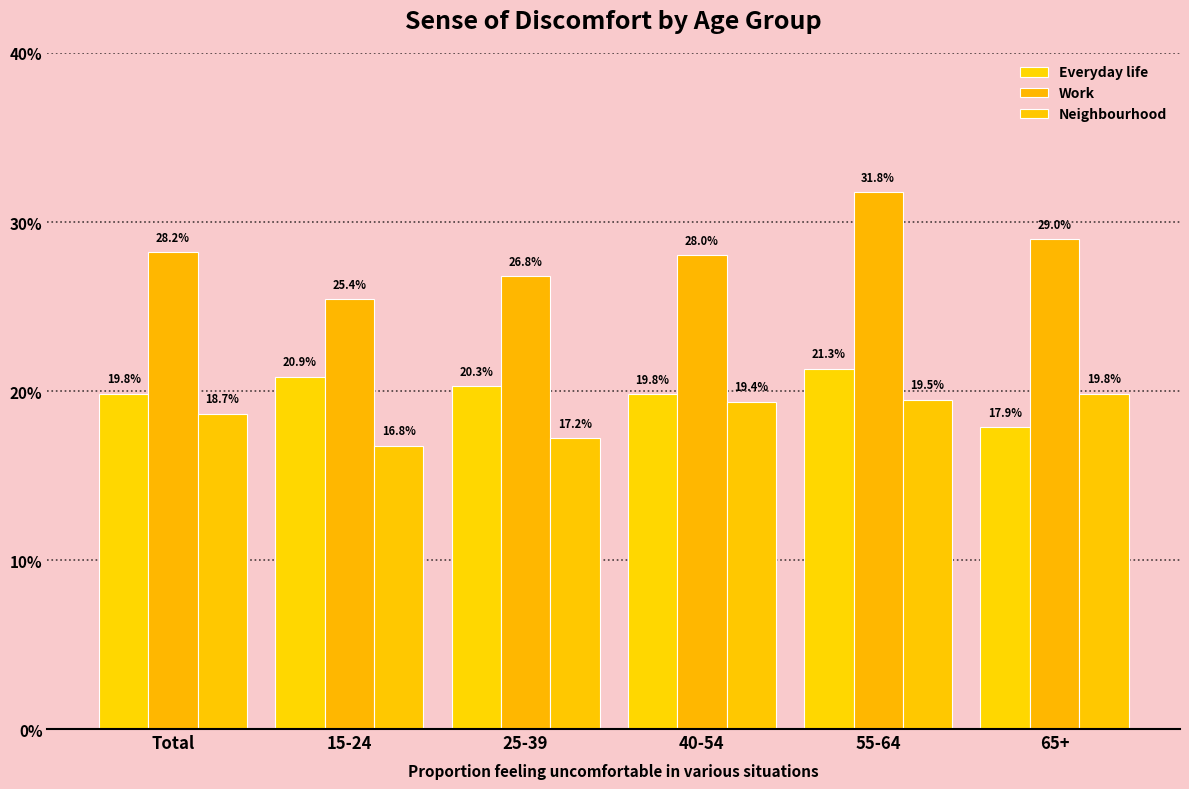

What is the total value across all series at 15-24?

63.0